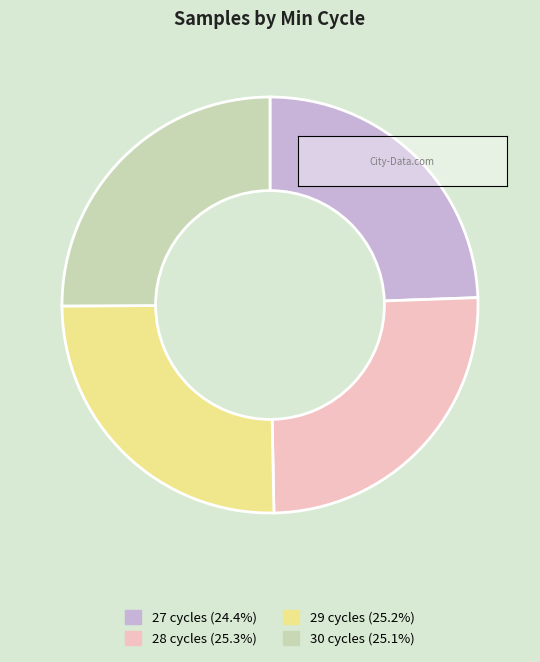

Is there any slice that represents more than half of the pie?

No